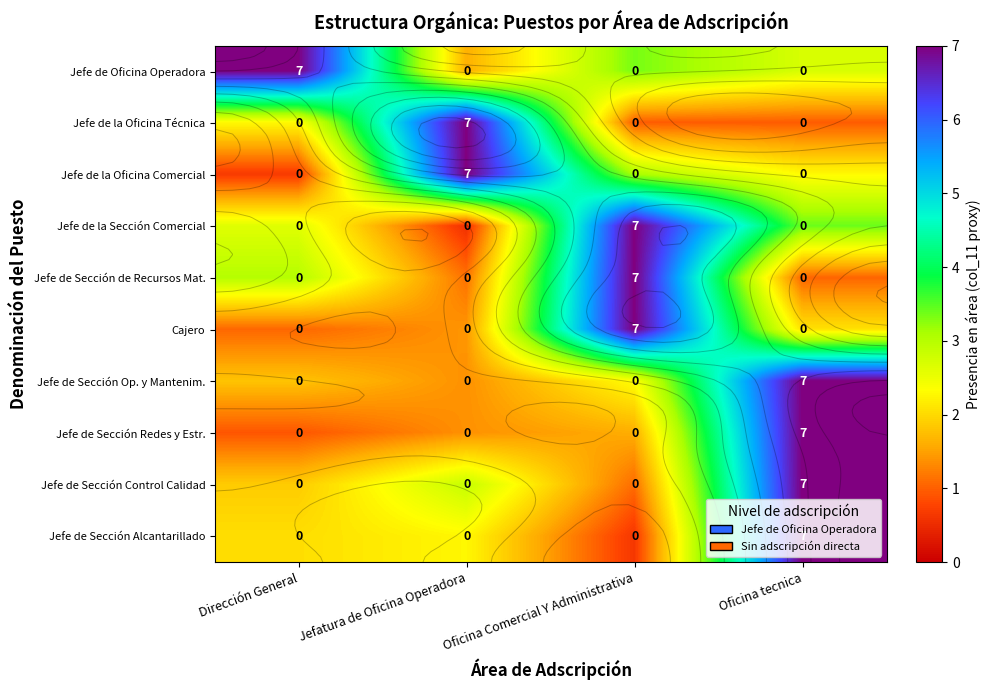

Between Jefatura de Oficina Operadora and Oficina tecnica, which is larger?

Oficina tecnica